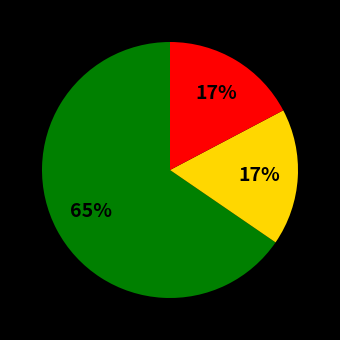

To the nearest percent, what is the average slice percentage?

33%